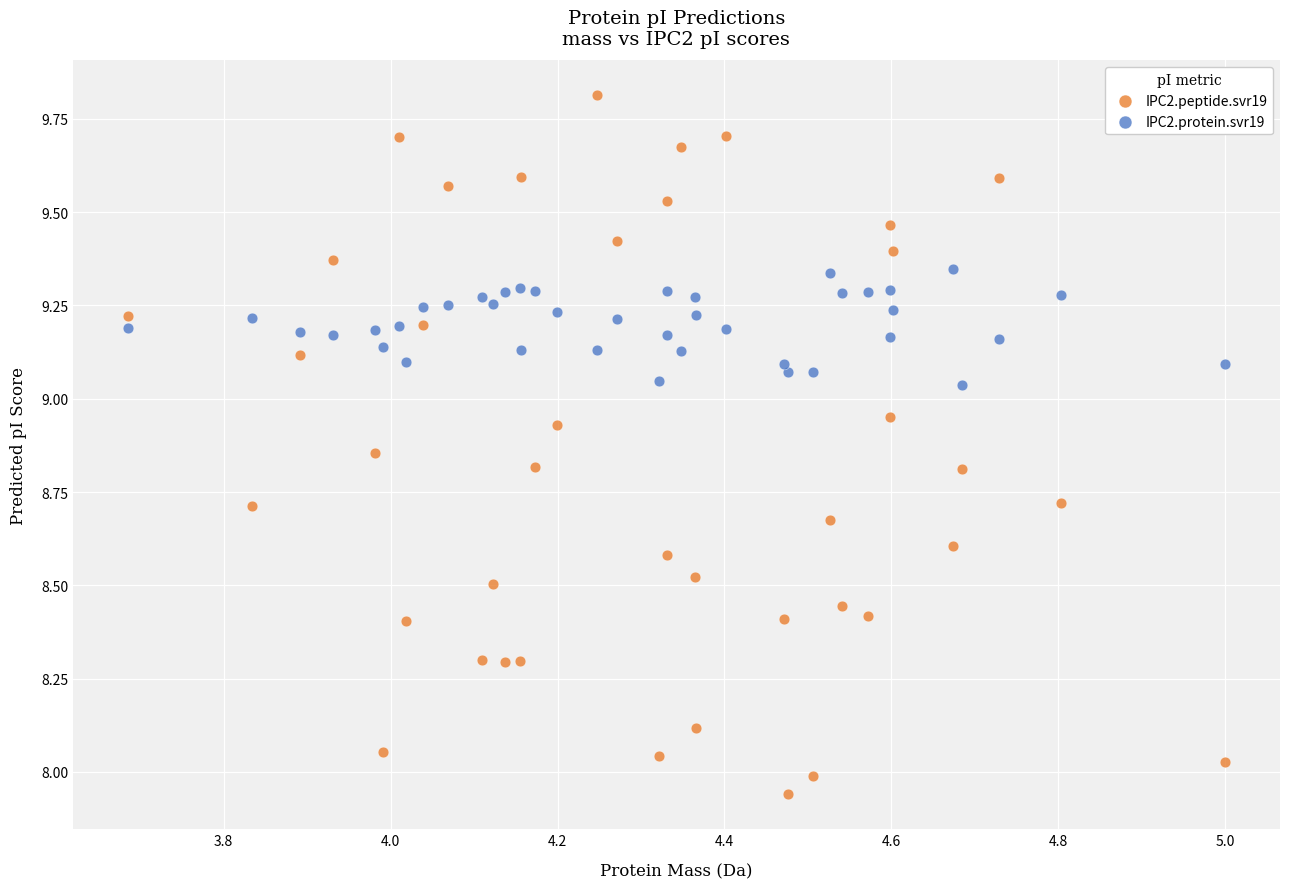

What is the X range (max minus min) for the scatter plot?

1.3